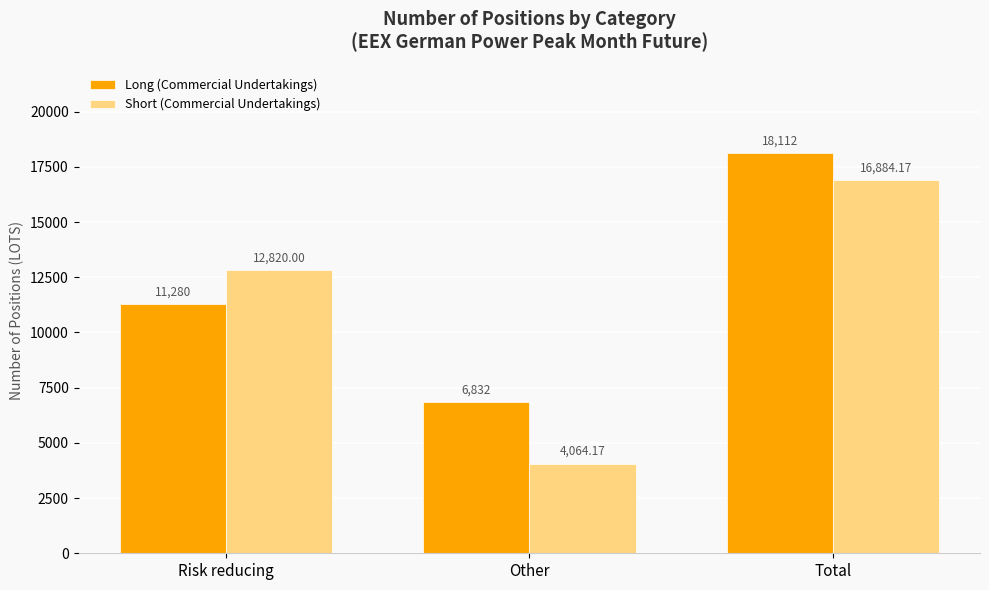

Which category has the lowest value in the Long (Commercial Undertakings) series?

Other